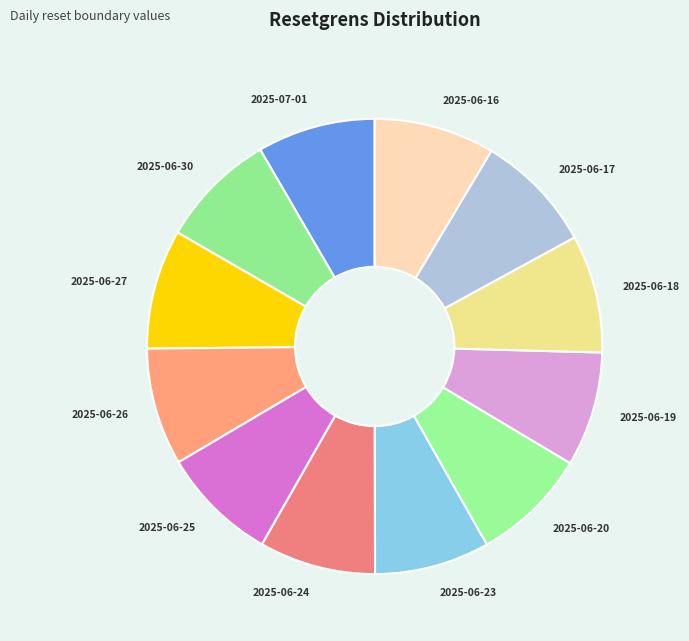

Approximately how many times larger is the value at 2025-06-26 compared to 2025-06-23?

1.0